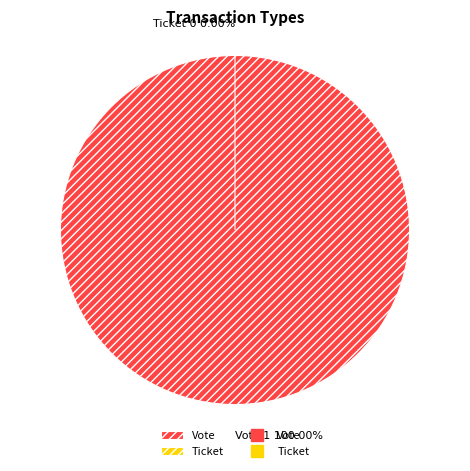

Does Ticket represent more than half of the total?

No